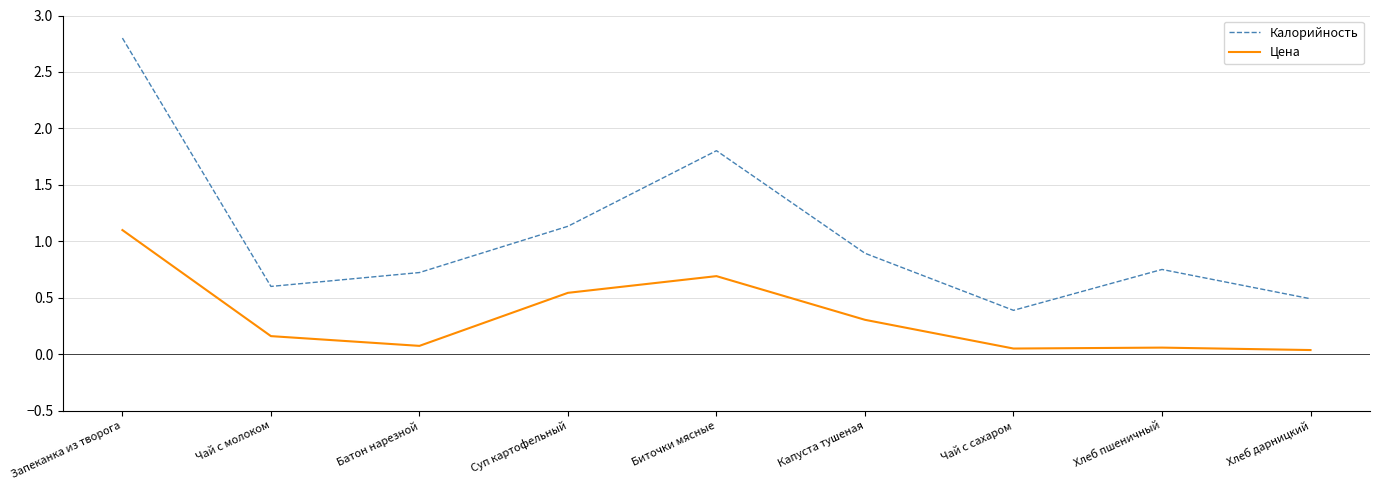

Does the chart display data point markers on the line(s)?

No